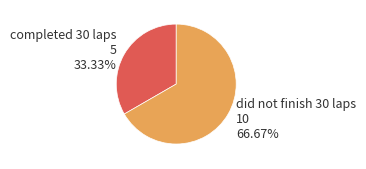

Count the number of slices in the pie.

2